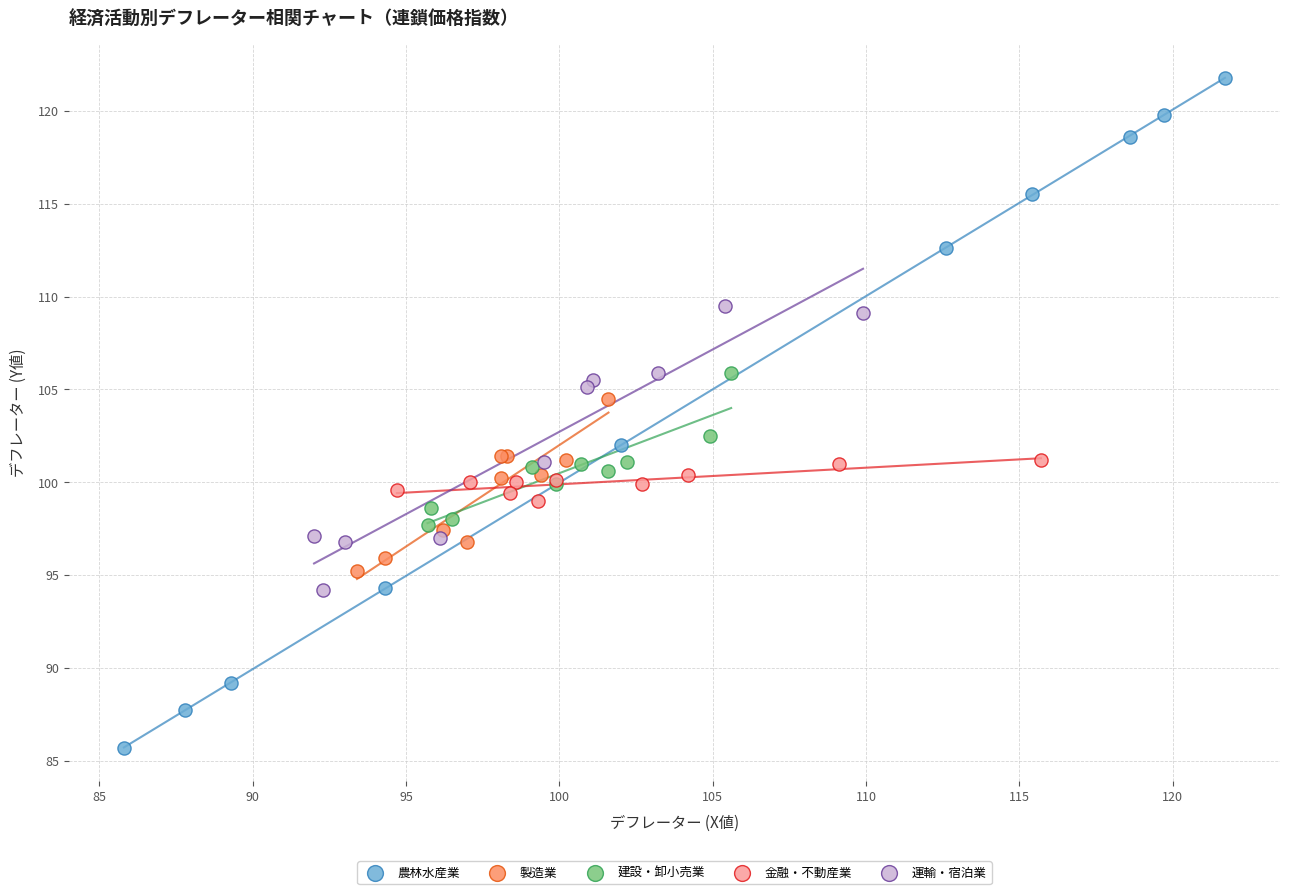

Which series contains the lowest Y value?

農林水産業